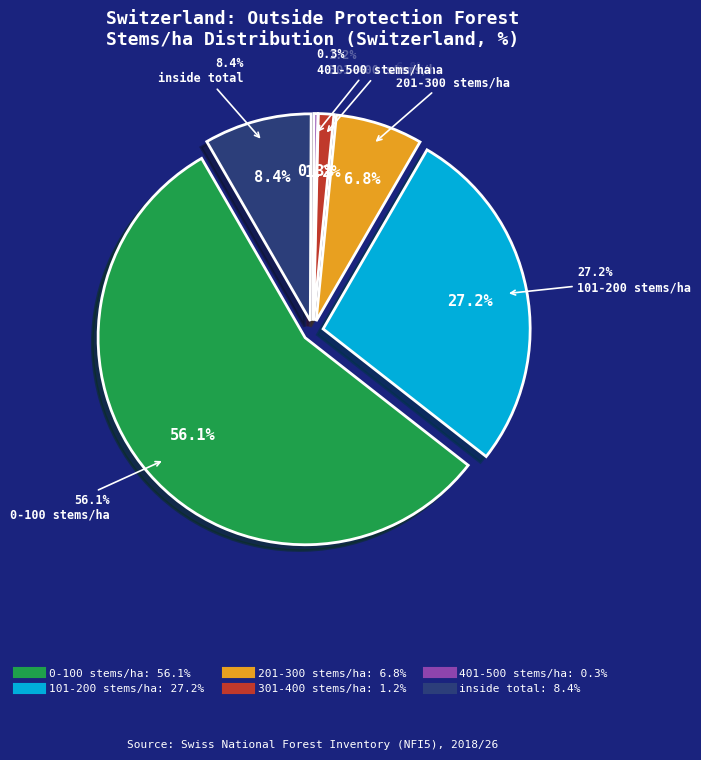

Rank the categories by value from highest to lowest.

0-100 stems/ha, 101-200 stems/ha, inside total, 201-300 stems/ha, 301-400 stems/ha, 401-500 stems/ha